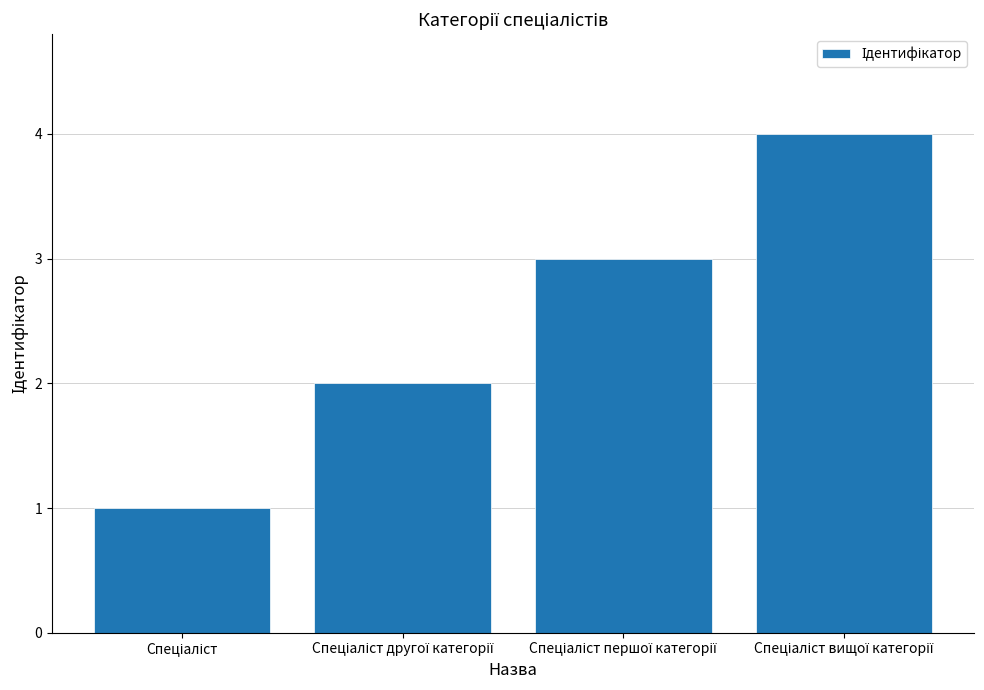

What is the greatest value displayed?

4